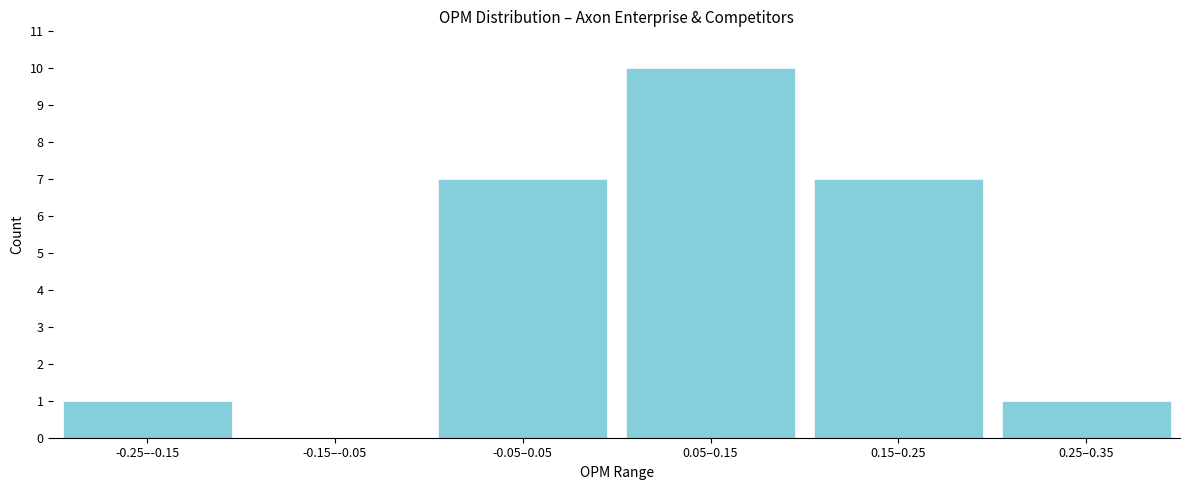

Reading left to right, extract all data points from this chart.

-0.25–-0.15=1	-0.15–-0.05=0	-0.05–0.05=7	0.05–0.15=10	0.15–0.25=7	0.25–0.35=1